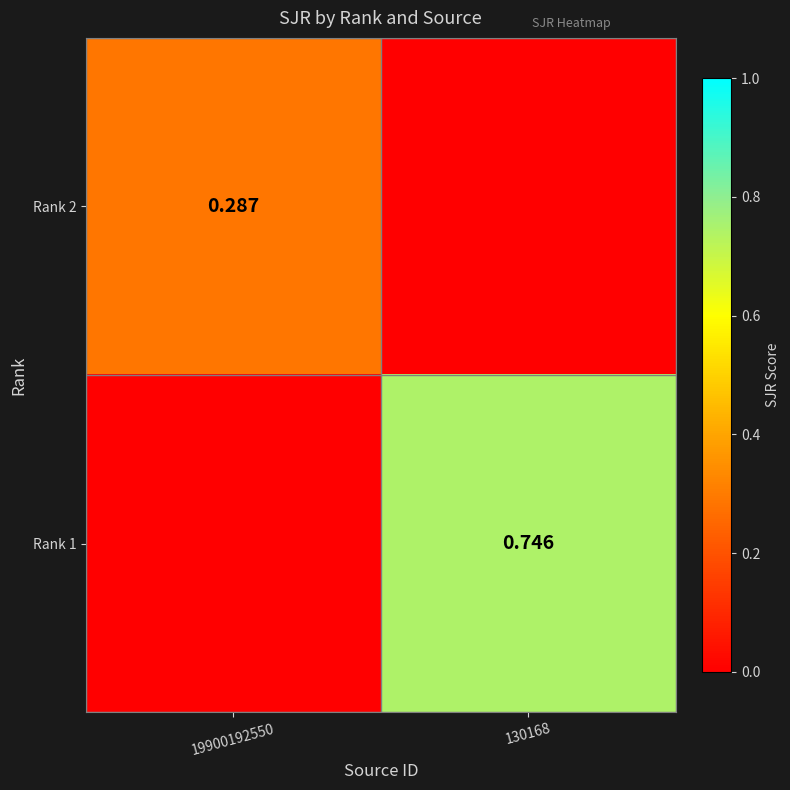

Is the value of Rank 1 at 130168 greater than the value of Rank 2 at 19900192550?

Yes